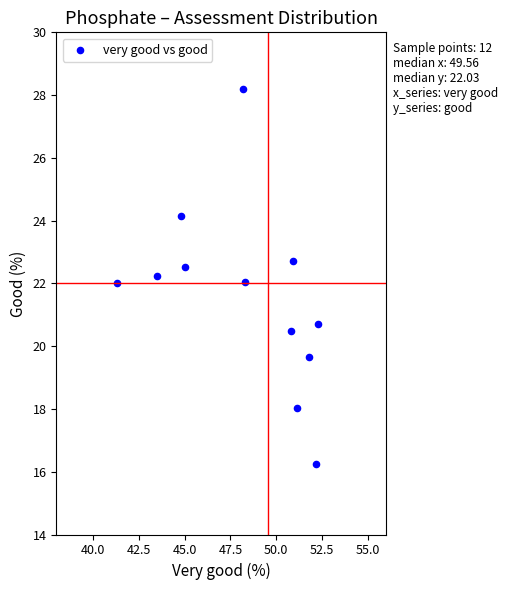

What is the range of X values (max minus min)?

11.0